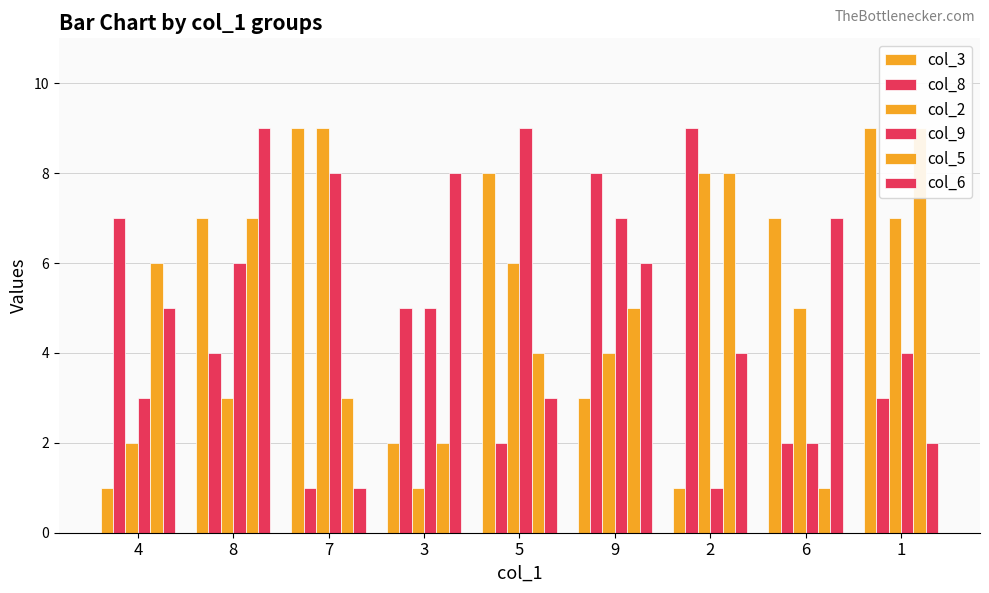

What is the sum of all col_9 values?

45